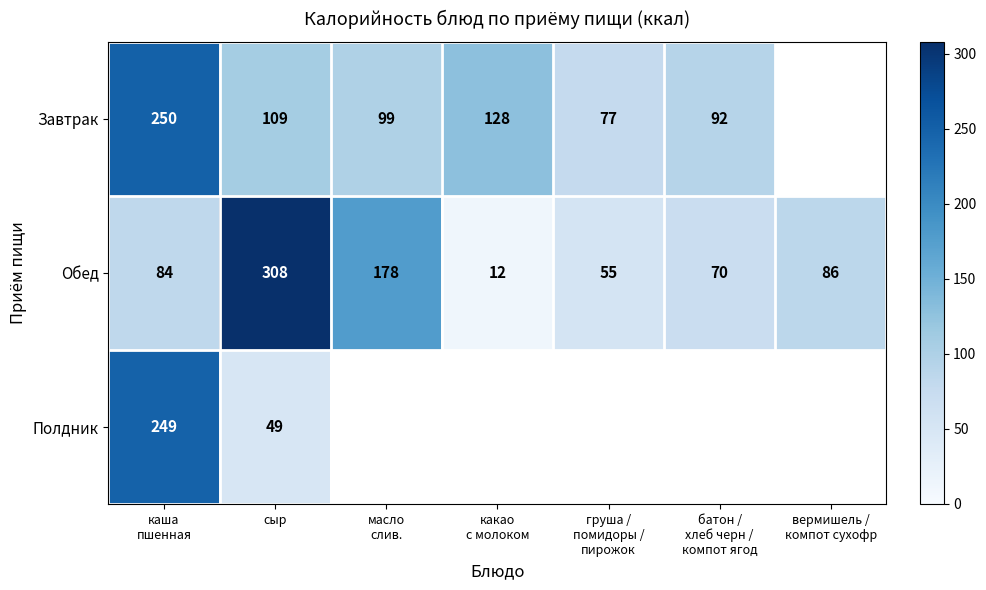

What is the total value across all series at сыр?

466